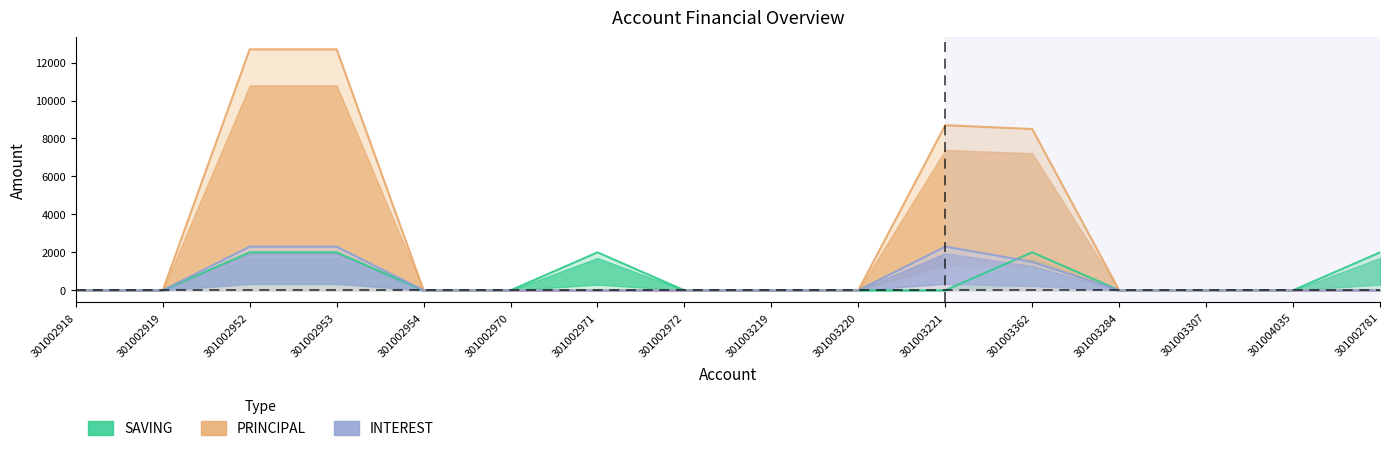

What are all the series names shown in the legend?

SAVING, PRINCIPAL, INTEREST